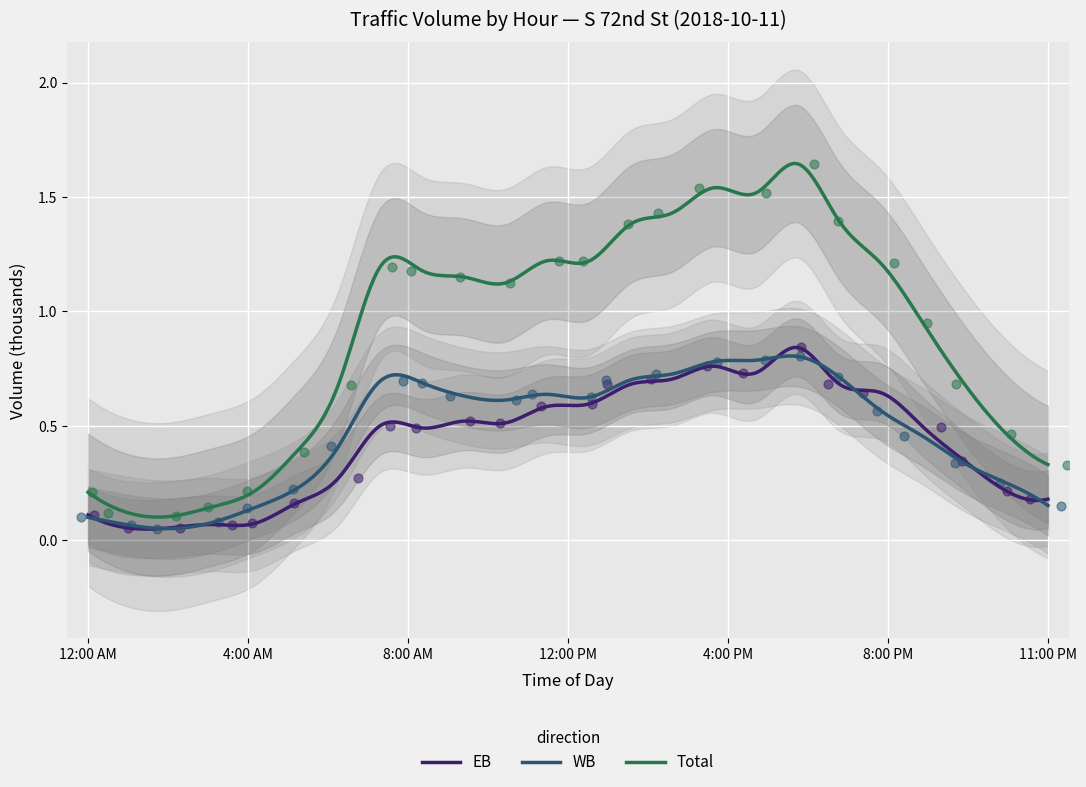

Which series contains the highest Y value?

Total